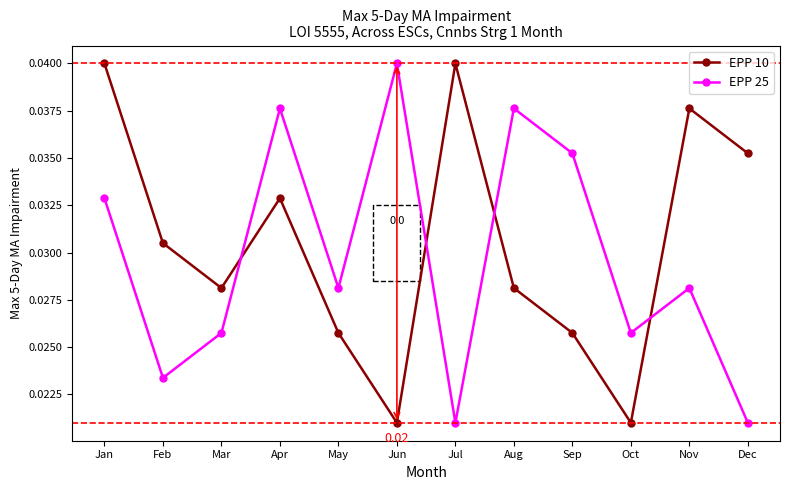

Where do EPP 10 and EPP 25 first cross each other?

Mar and Apr